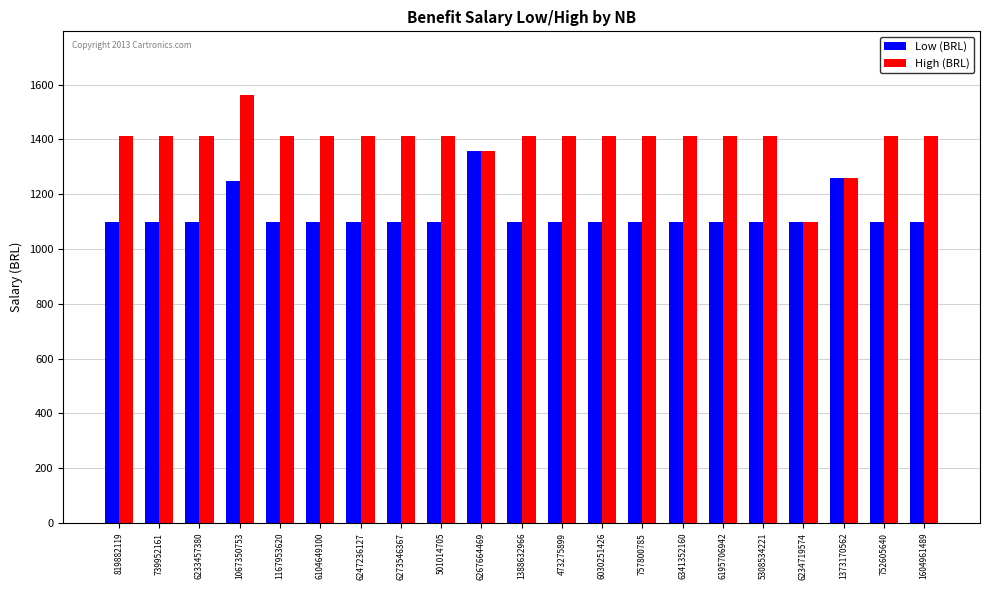

Is it true that Low (BRL) equals 1100.0 at 819882119?

True